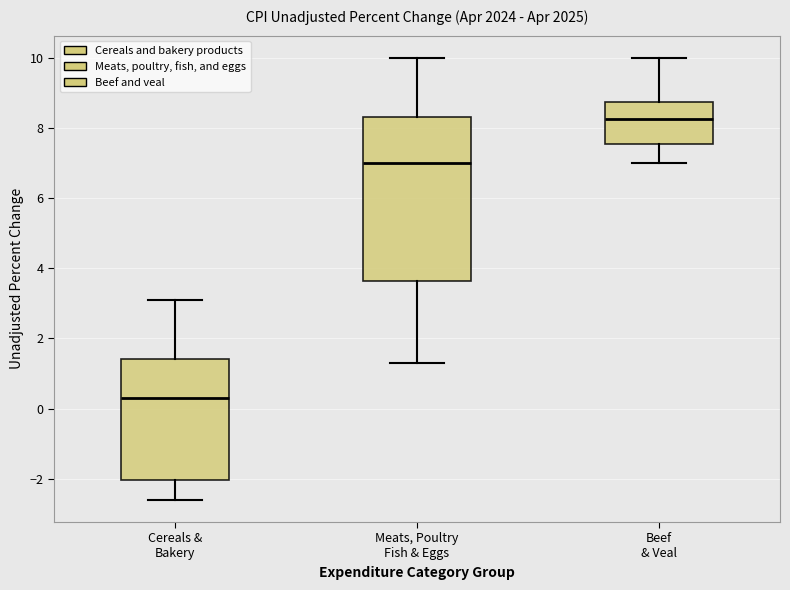

Reading left to right, transcribe this box plot: for each box, give where its median line is, the range the box spans, and where its two whiskers end, as read against the y-axis. The values are not printed on the chart, so give them approximately, as read against the axis.

Cereals & Bakery: median 0.4, box -2.0 to 1.4, whiskers -2.6 to 3.2
Meats, Poultry Fish & Eggs: median 7.0, box 3.6 to 8.4, whiskers 1.4 to 10.0
Beef & Veal: median 8.2, box 7.6 to 8.8, whiskers 7.0 to 10.0